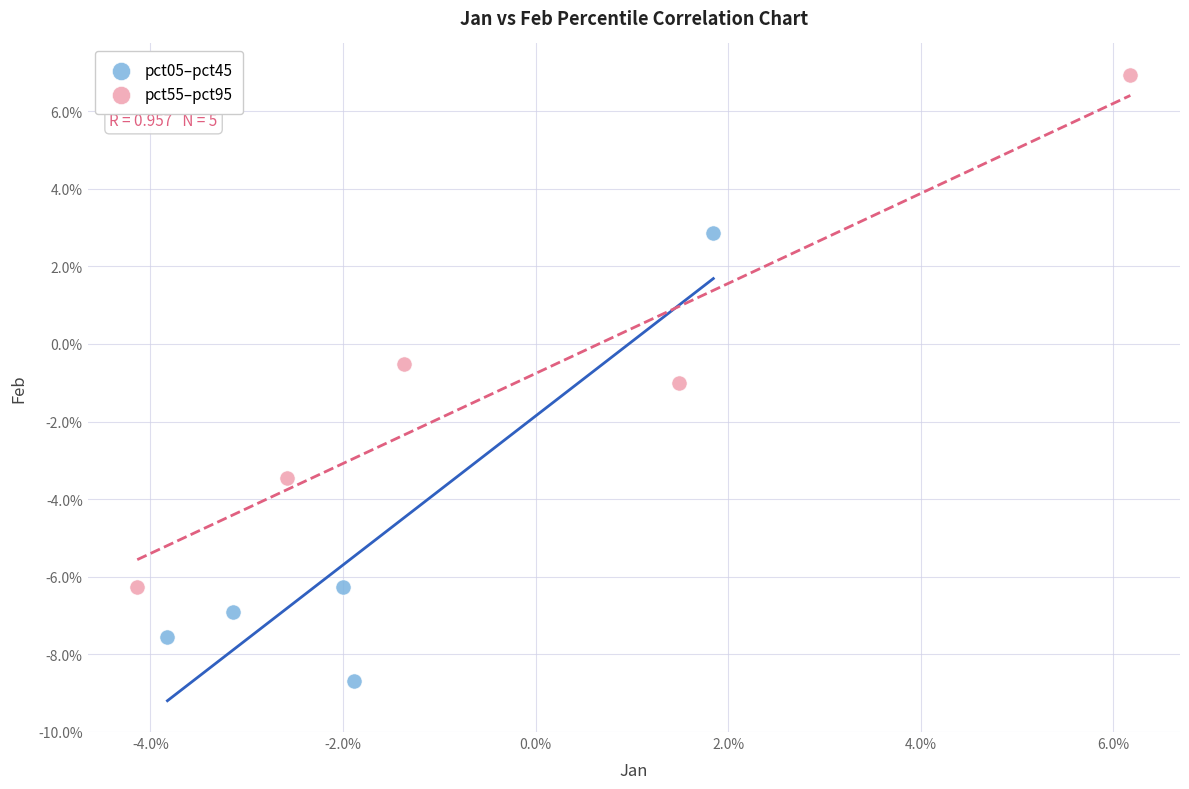

Which series has the widest spread of Y values?

pct55–pct95